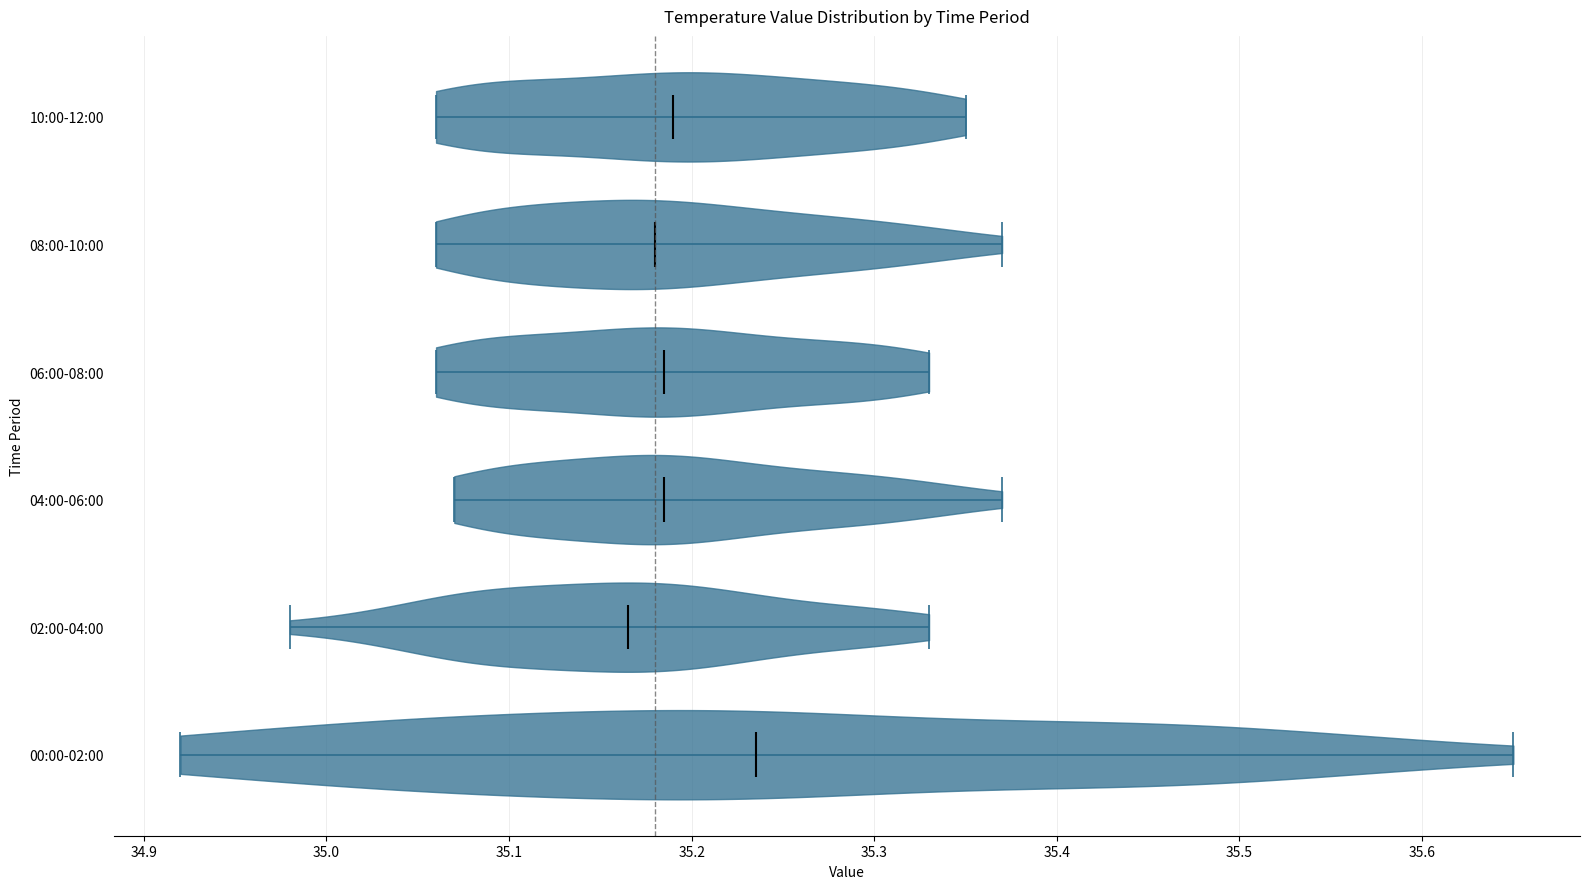

Reading bottom to top, read every violin against the x-axis: where its median line is, and the lowest and highest points it reaches. The values are not printed on the chart, so give them approximately, as read against the axis.

00:00-02:00: median line 35.24, lowest point 34.92, highest point 35.65
02:00-04:00: median line 35.17, lowest point 34.98, highest point 35.33
04:00-06:00: median line 35.19, lowest point 35.07, highest point 35.37
06:00-08:00: median line 35.19, lowest point 35.06, highest point 35.33
08:00-10:00: median line 35.18, lowest point 35.06, highest point 35.37
10:00-12:00: median line 35.19, lowest point 35.06, highest point 35.35